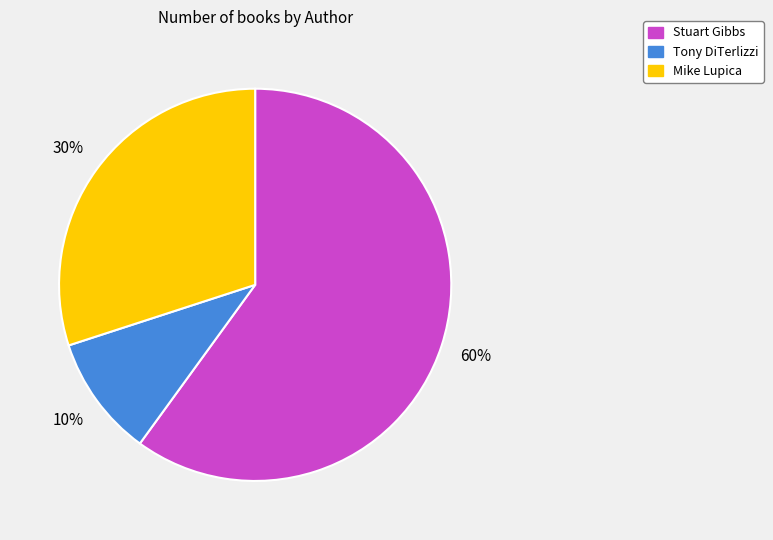

To the nearest percent, what is the difference between the largest and smallest slice percentages?

50%